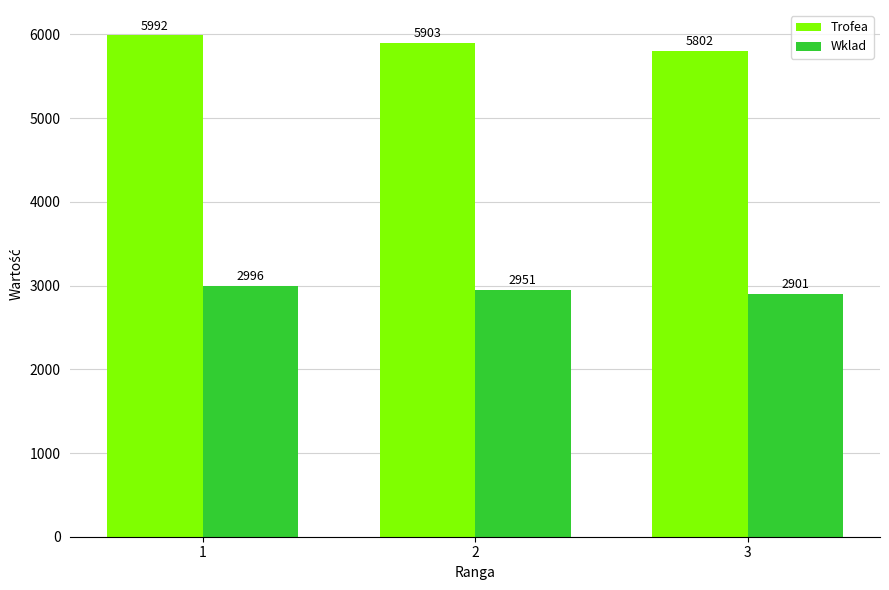

What is the minimum value shown in the chart?

2901